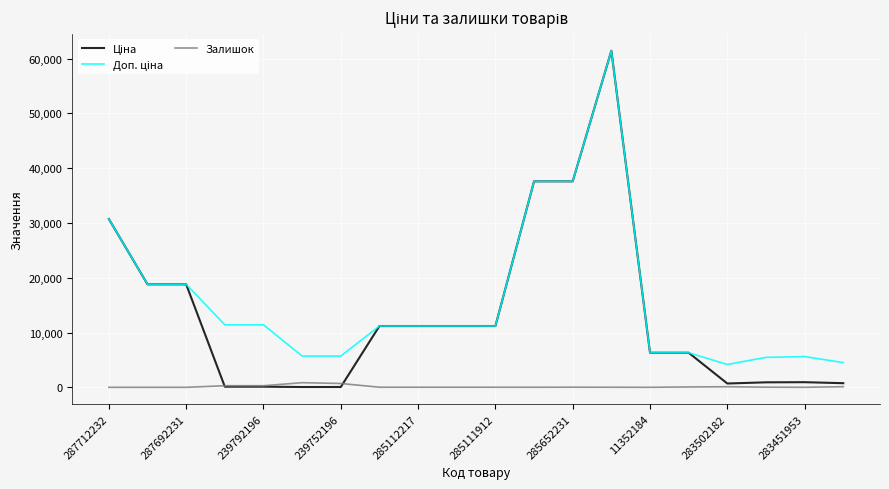

Which series has the largest range (max minus min)?

Ціна